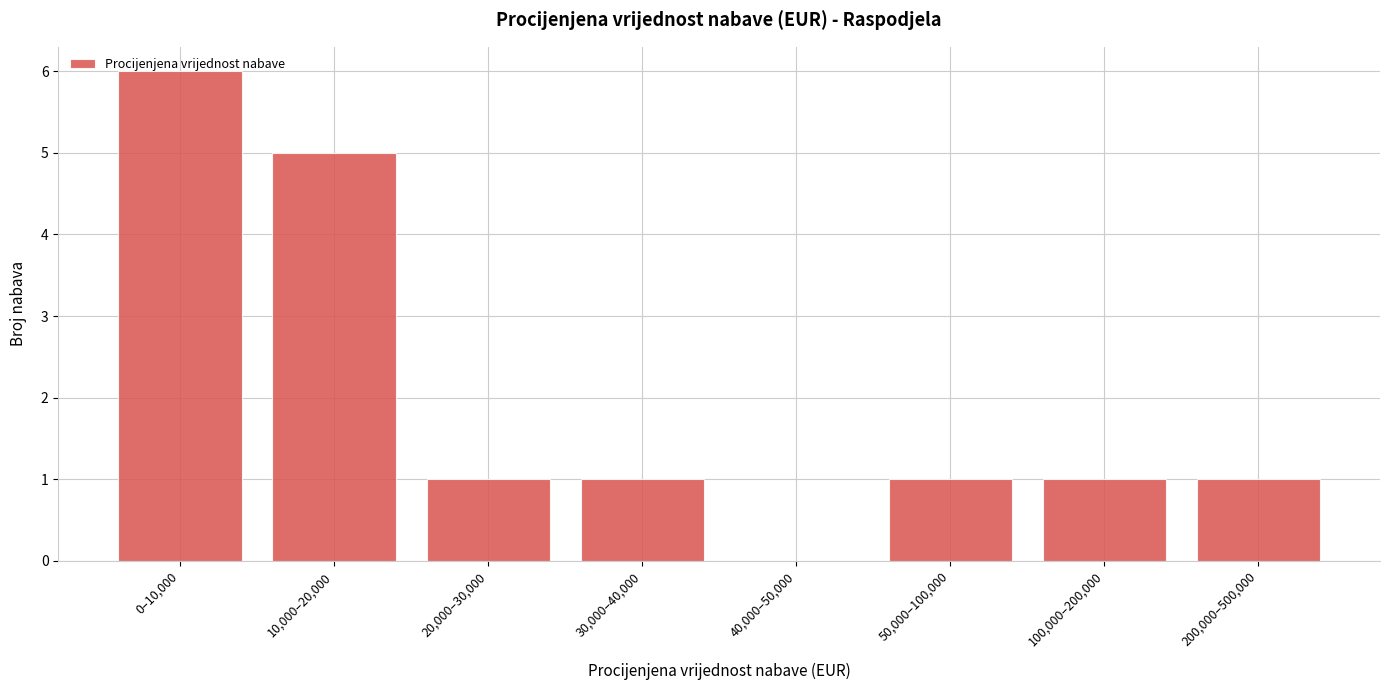

What is the sum of all values?

16